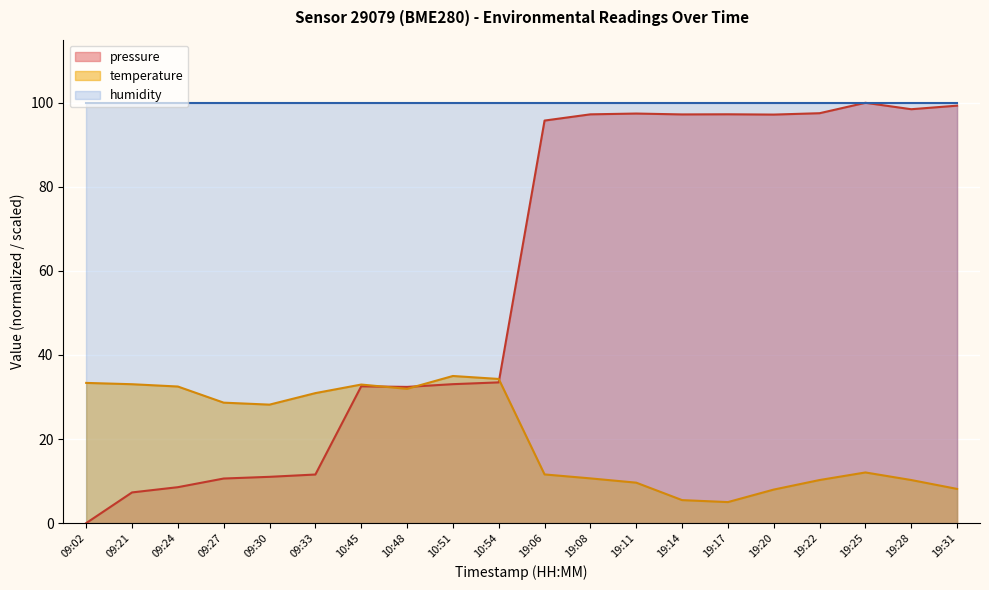

At how many categories does at least one series exceed 7?

20